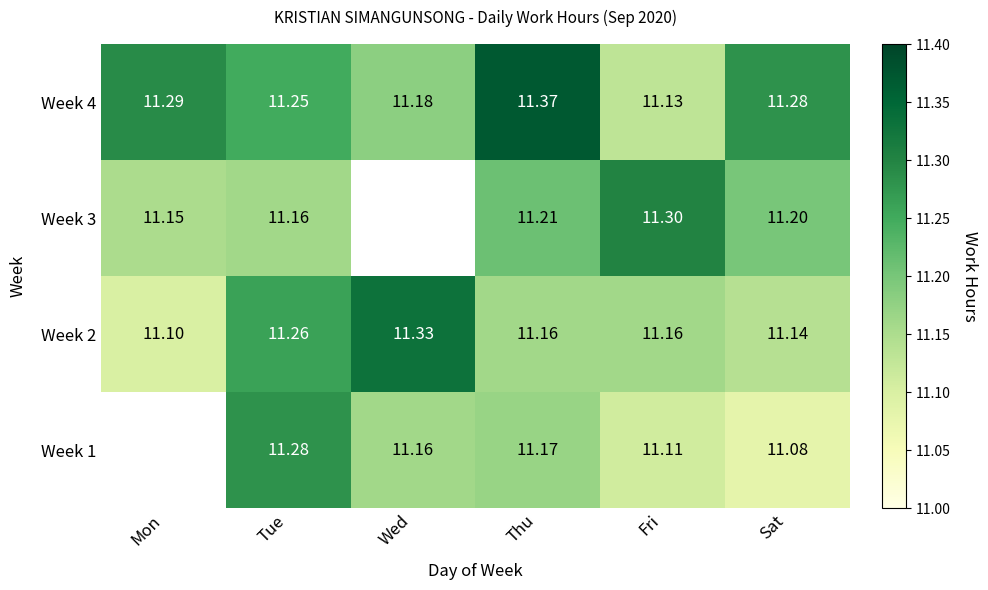

At which label does Week 2 reach its peak?

Wed